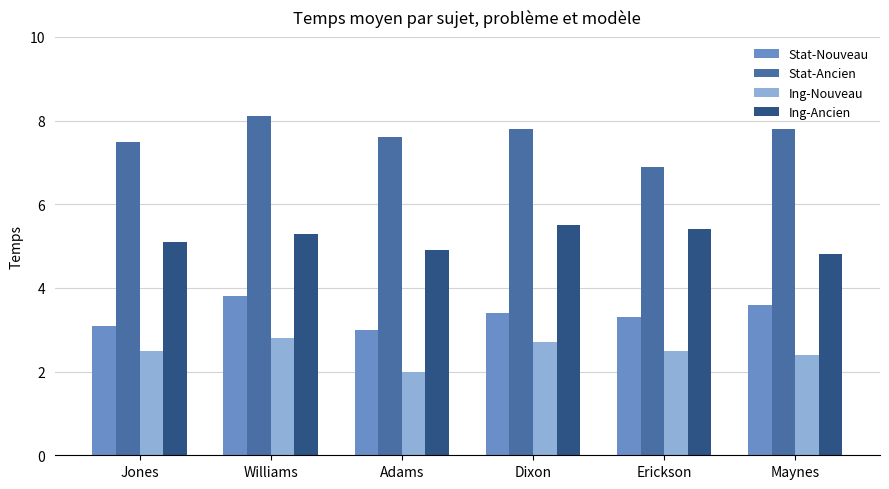

Which label corresponds to the largest value in the chart?

Williams